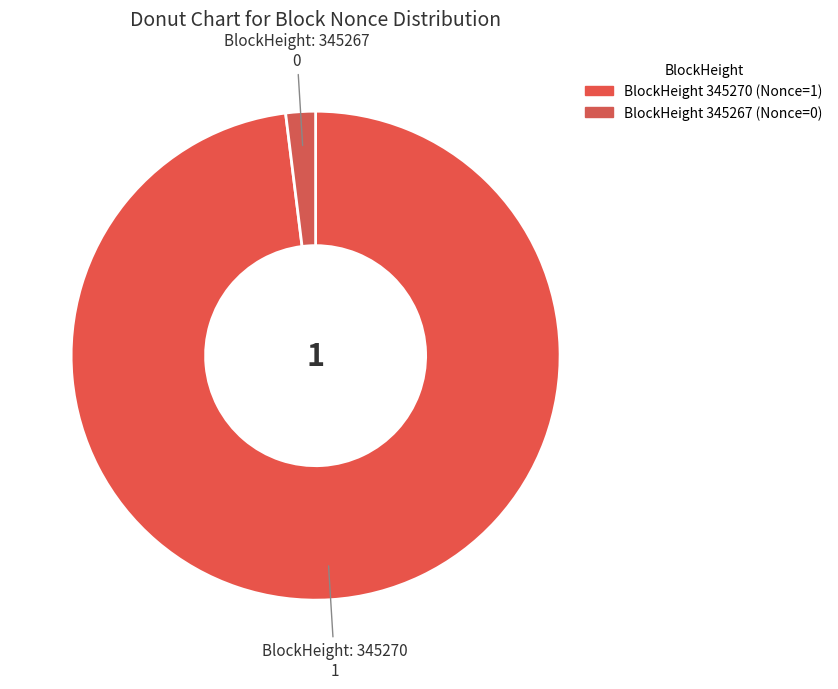

How many segments does this pie chart have?

2